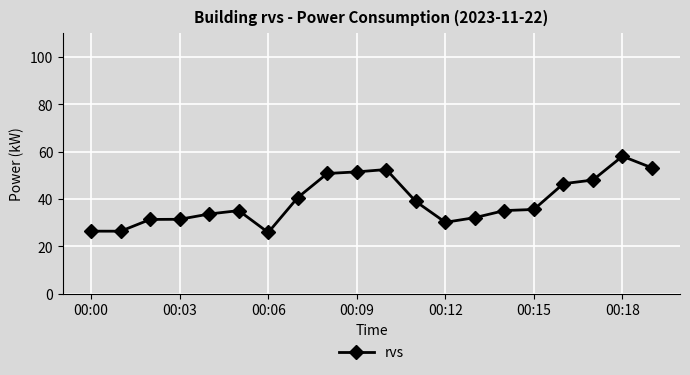

True or false: there are more than 2 points higher than both neighbors.

True